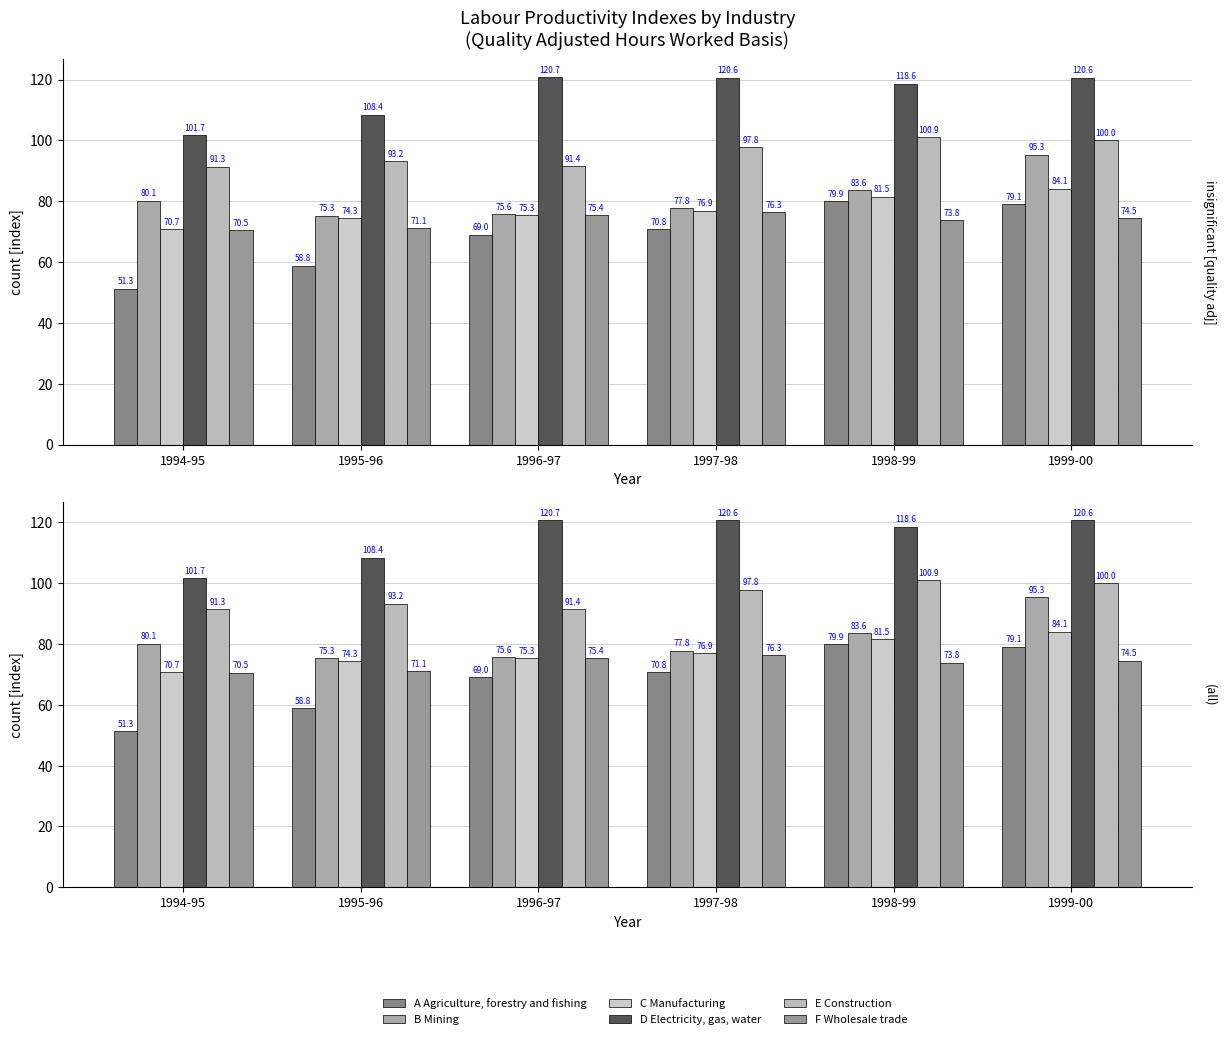

What position from the left is 1997-98?

4